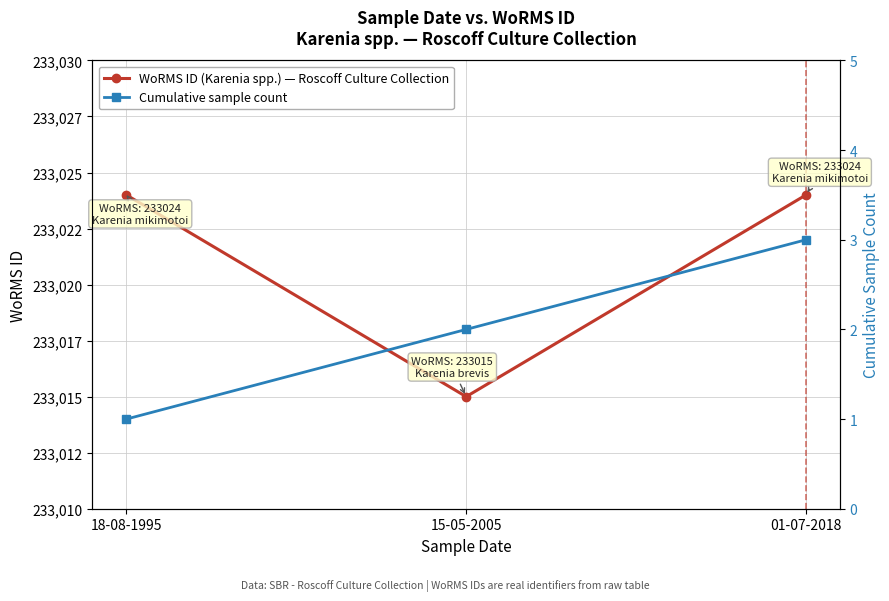

What is the value of the WoRMS ID (Karenia spp.) — Roscoff Culture Collection point at the 3rd from the left?

233024